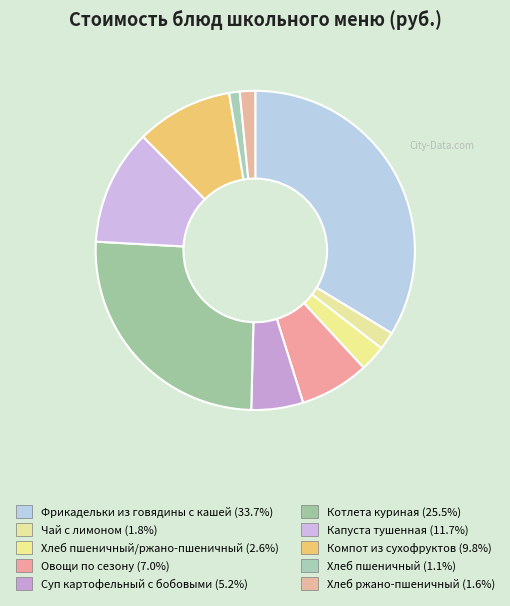

Which category has the biggest portion of the pie?

Фрикадельки из говядины с кашей